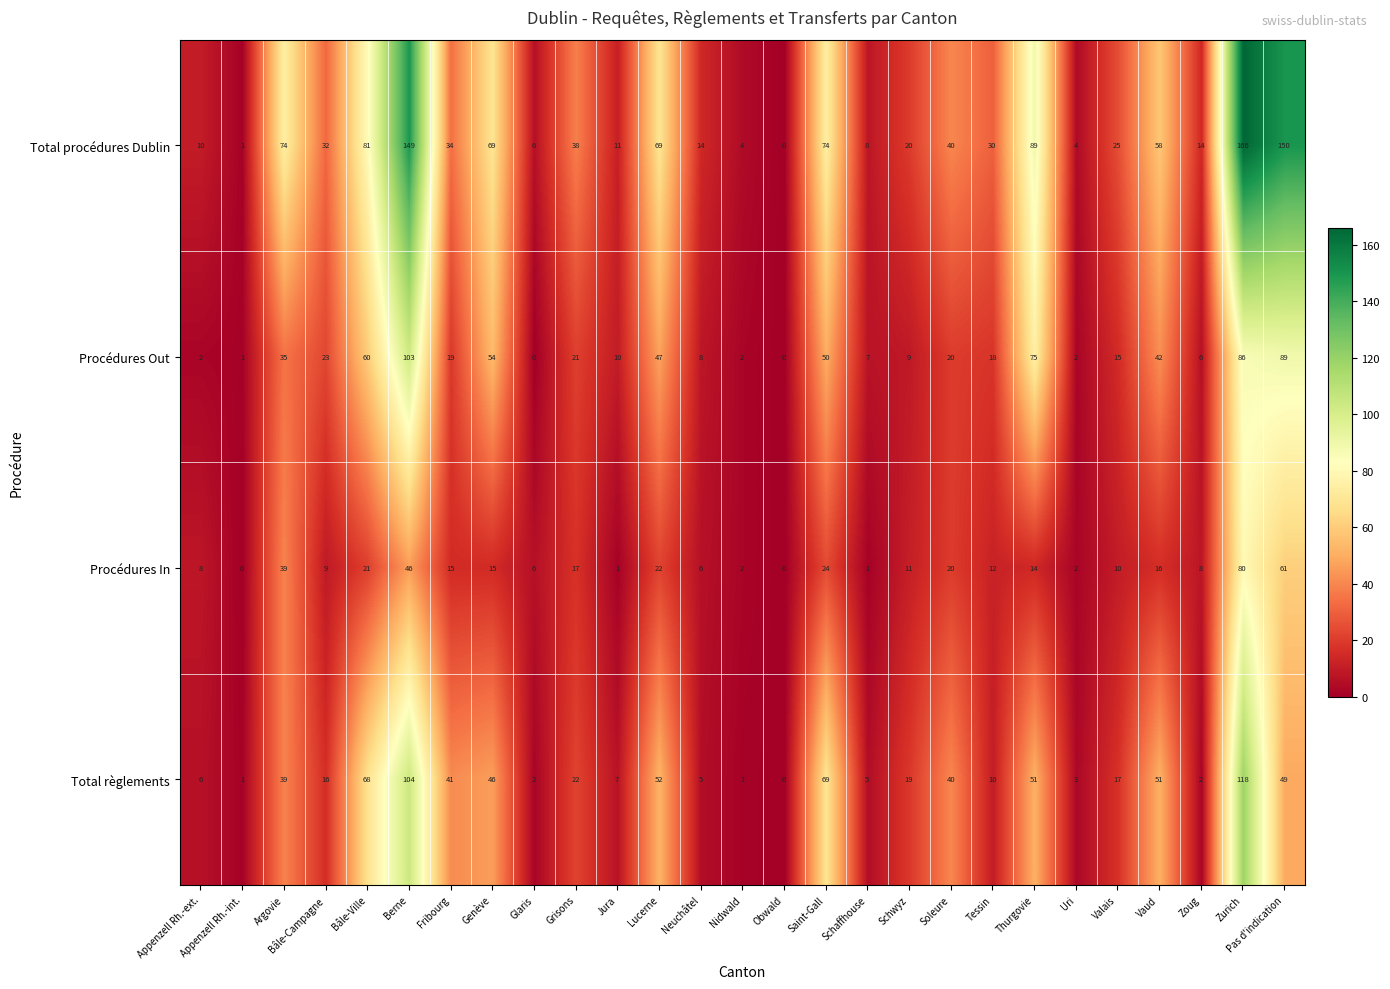

How many series are shown in this chart?

4